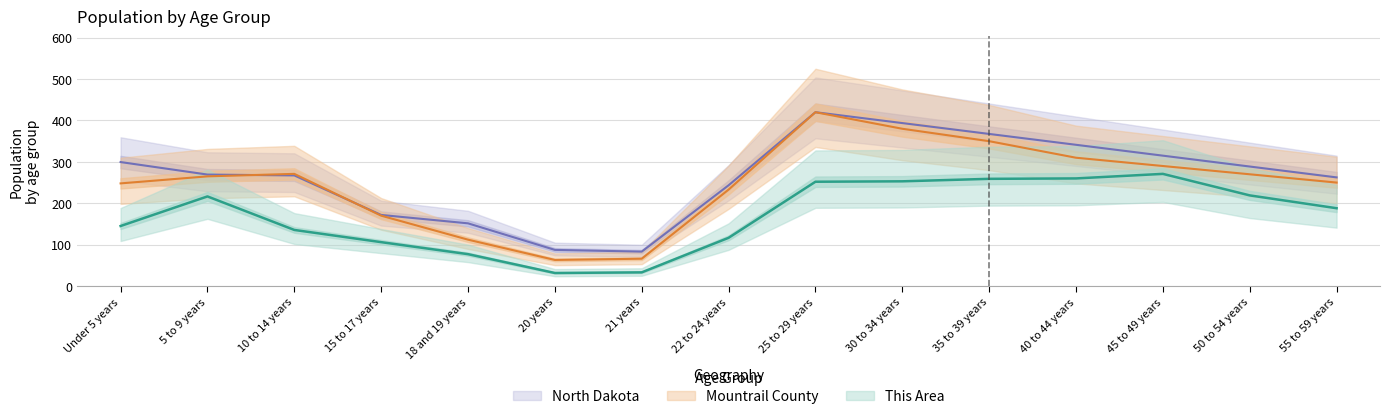

What is the lowest value of the north_dakota series?

83.1